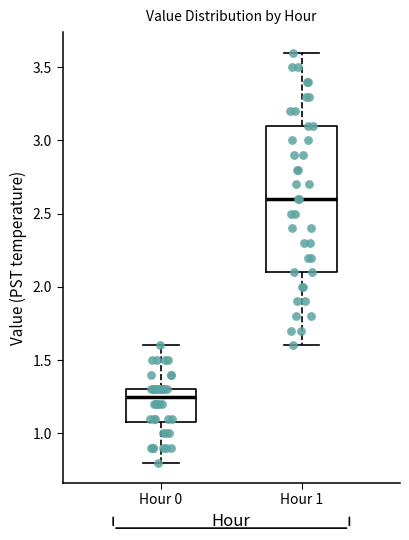

Which box is the tallest, from its lower edge to its upper edge?

Hour 1